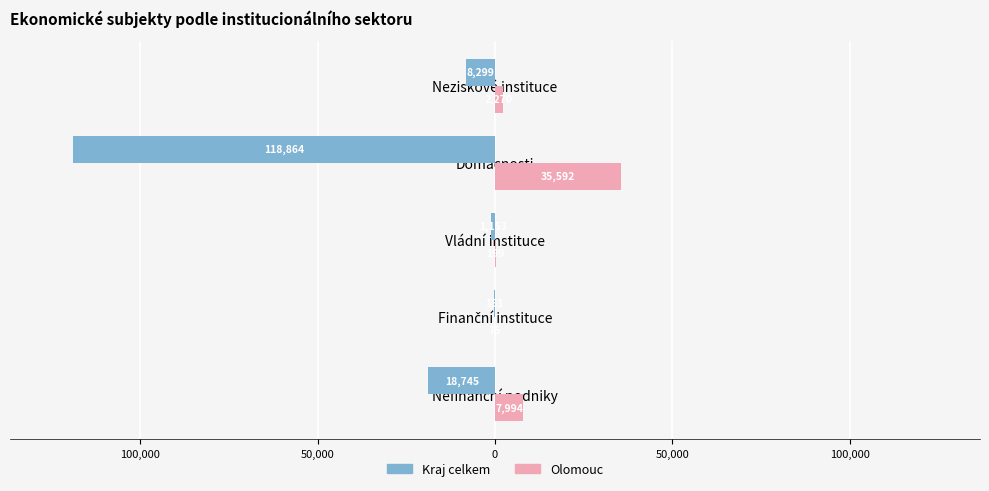

What is the minimum value shown in the chart?

-118864